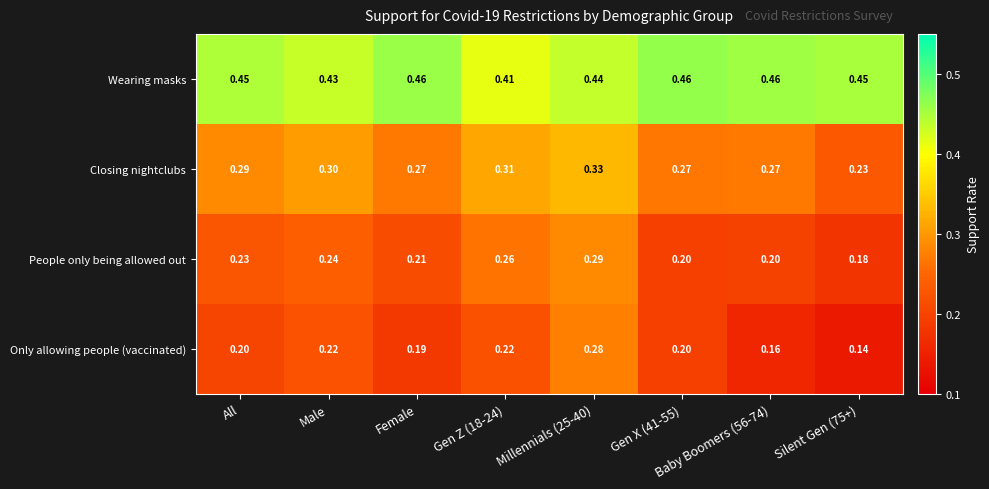

Rank the series at Baby Boomers (56-74) from highest to lowest value.

Wearing masks, Closing nightclubs, People only being allowed out, Only allowing people (vaccinated)